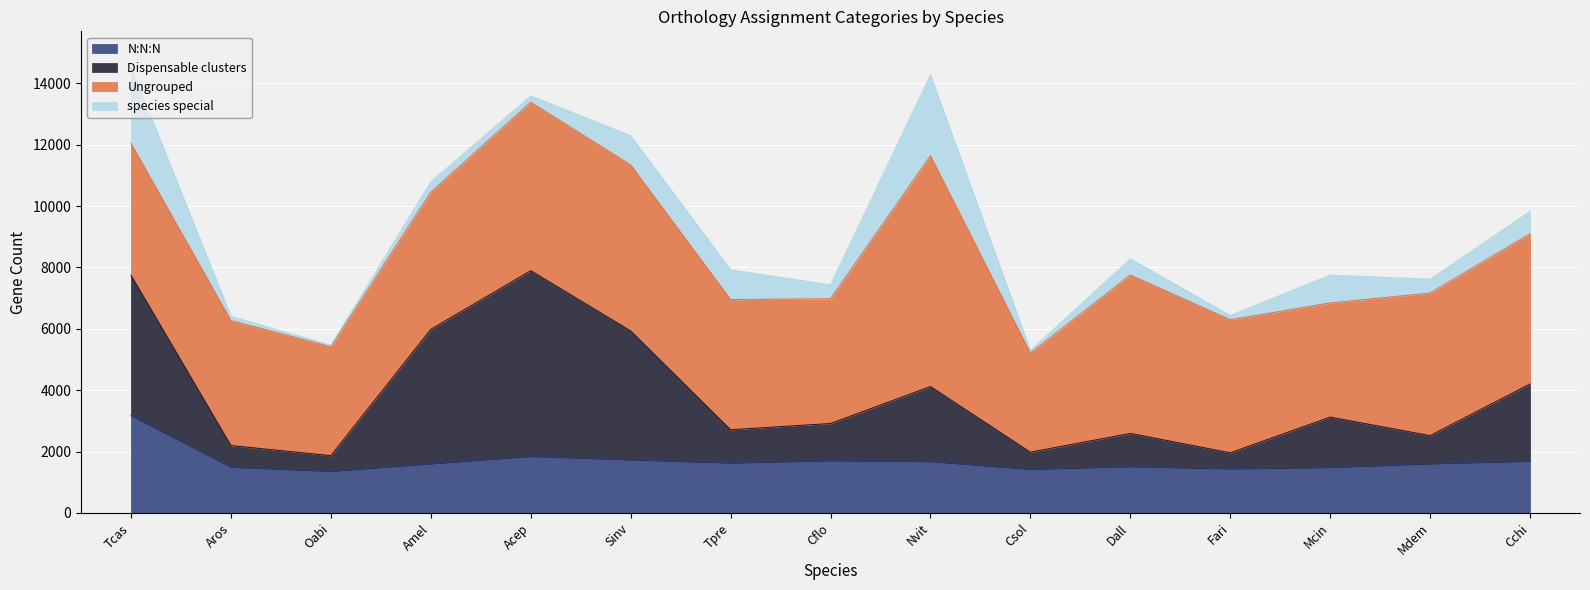

What is the total value across all series at Tpre?

7922